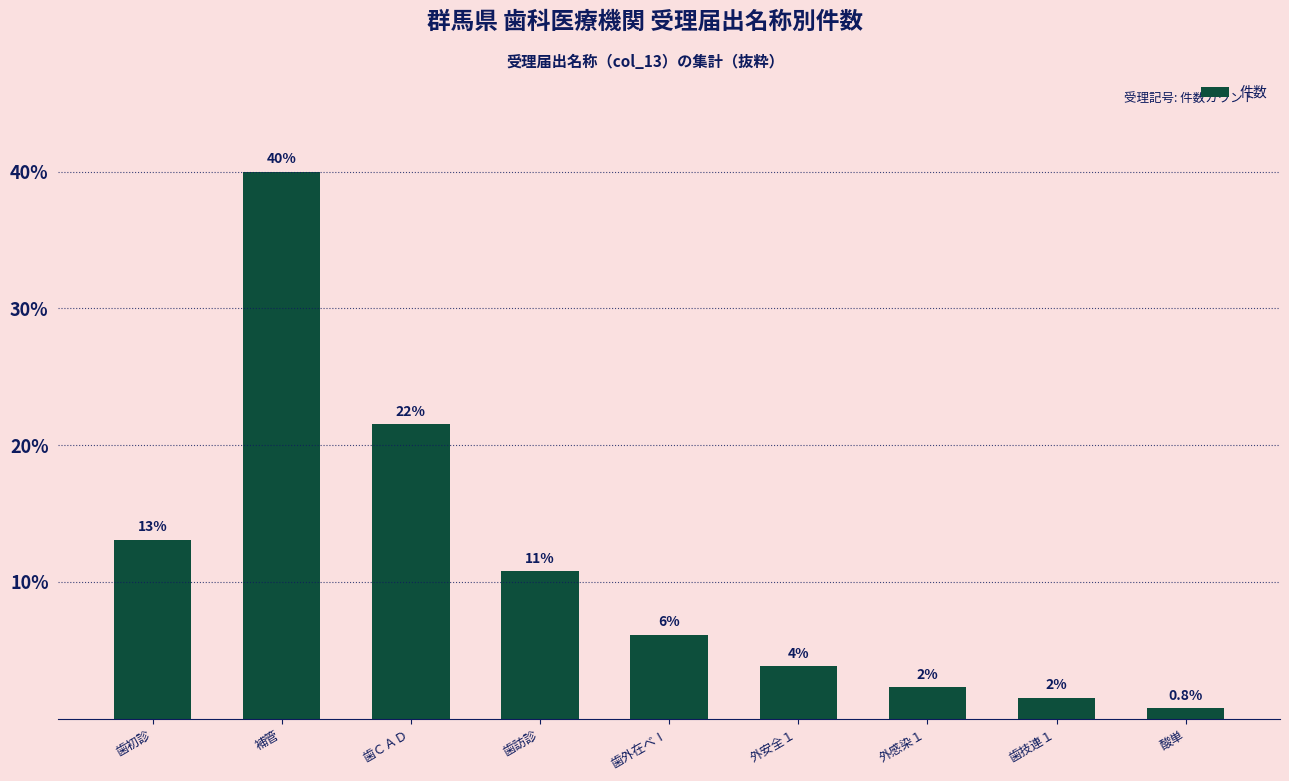

What is the change in value from 補管 to 外安全１?

-36.2